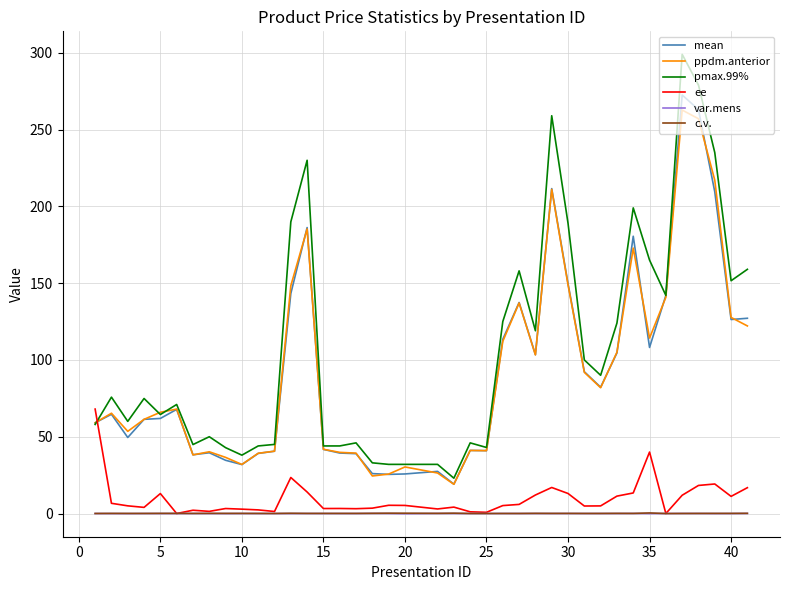

Which series has the largest range (max minus min)?

pmax.99%